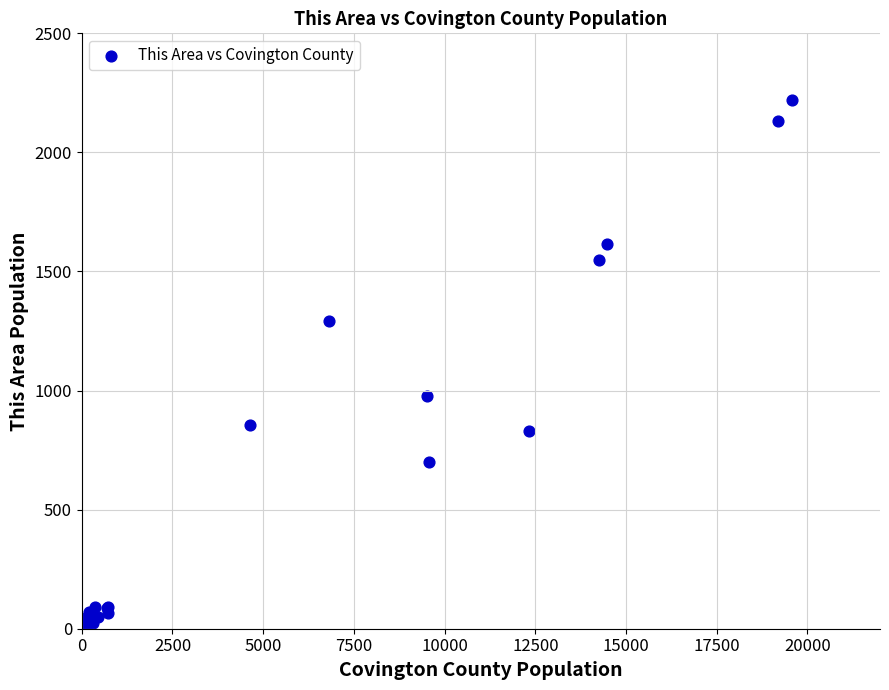

What Y value in the scatter plot is closest to 1110?

977